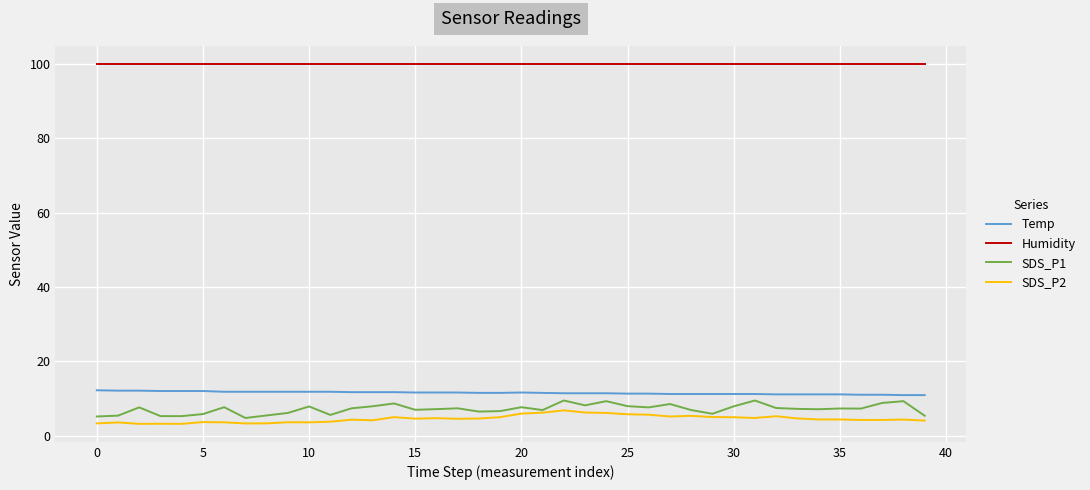

True or false: Temp and Humidity intersect in this chart.

False